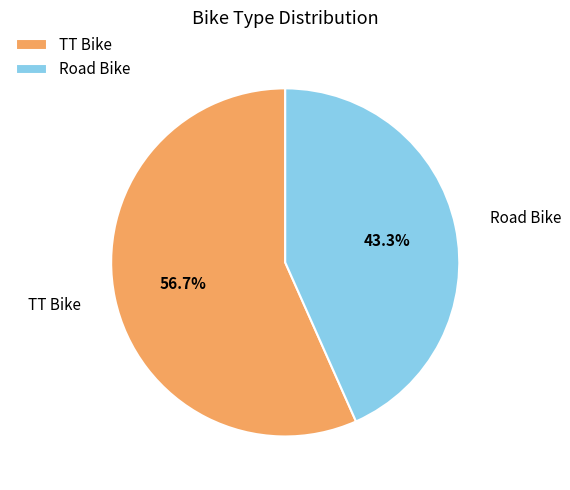

Which category has the smallest portion of the pie?

Road Bike